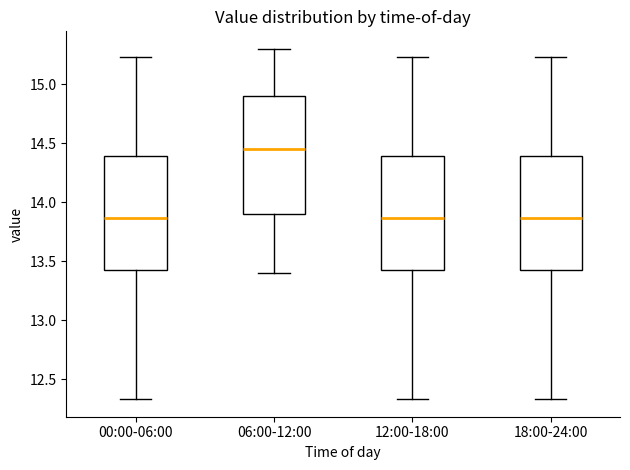

Where does the median line of the box for 12:00-18:00 sit on the y-axis? The values are not printed on the chart, so give them approximately, as read against the axis.

13.85